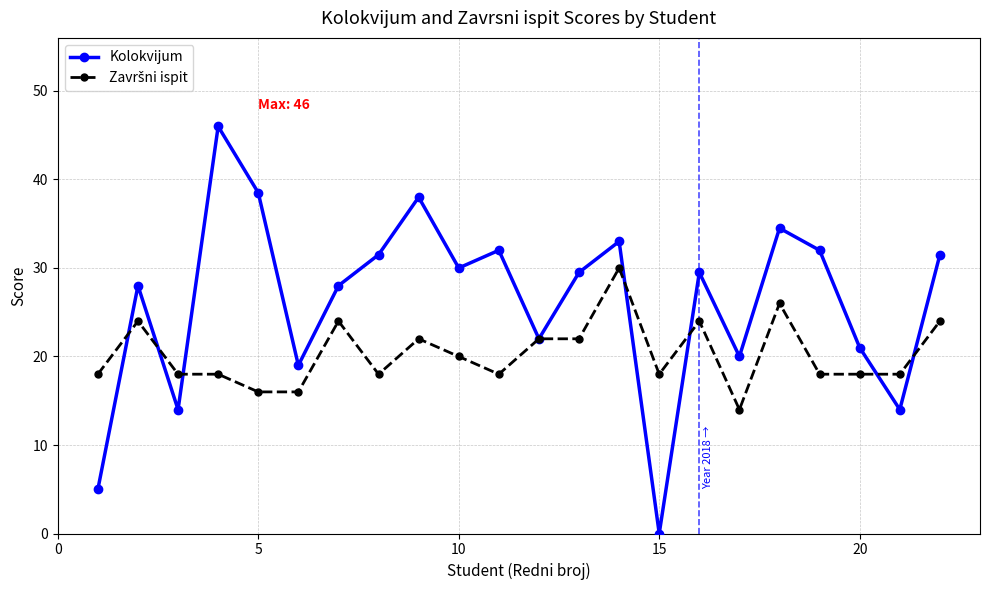

In Kolokvijum, how many points are higher than both neighbors (excluding endpoints)?

7